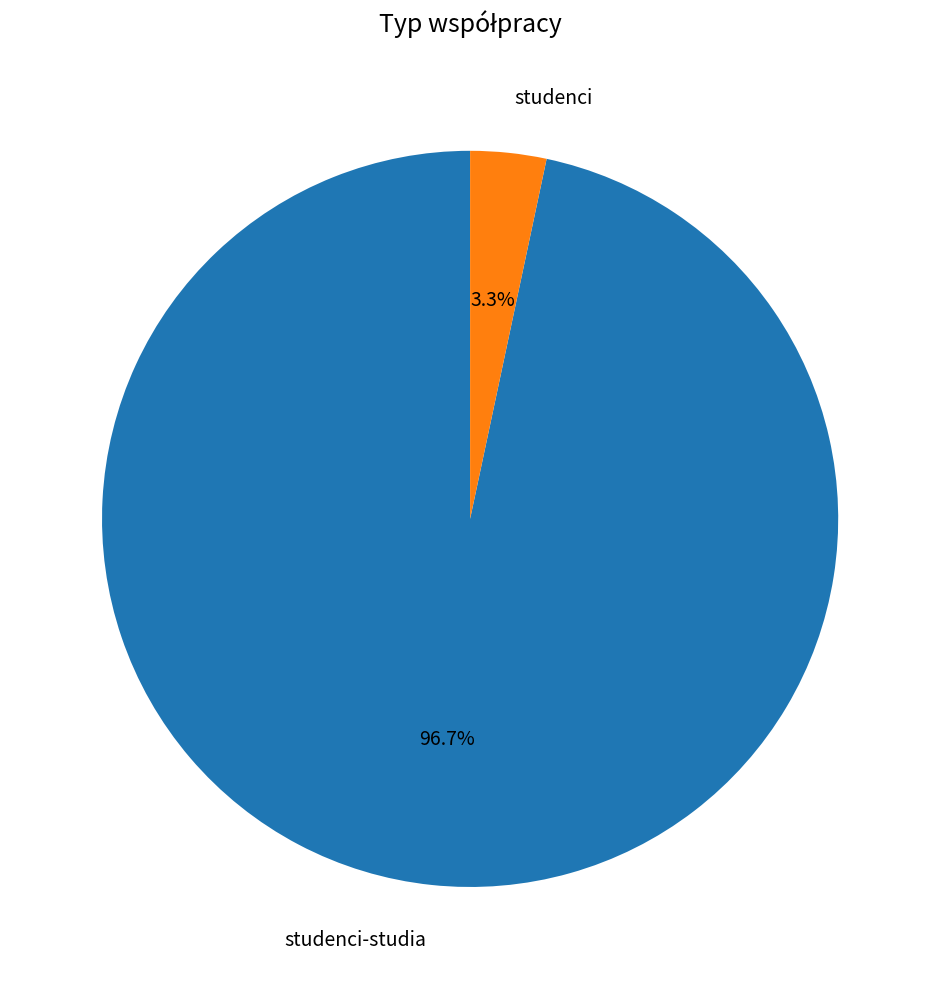

To the nearest percent, what is the difference between the studenci and studenci-studia slice percentages?

93%